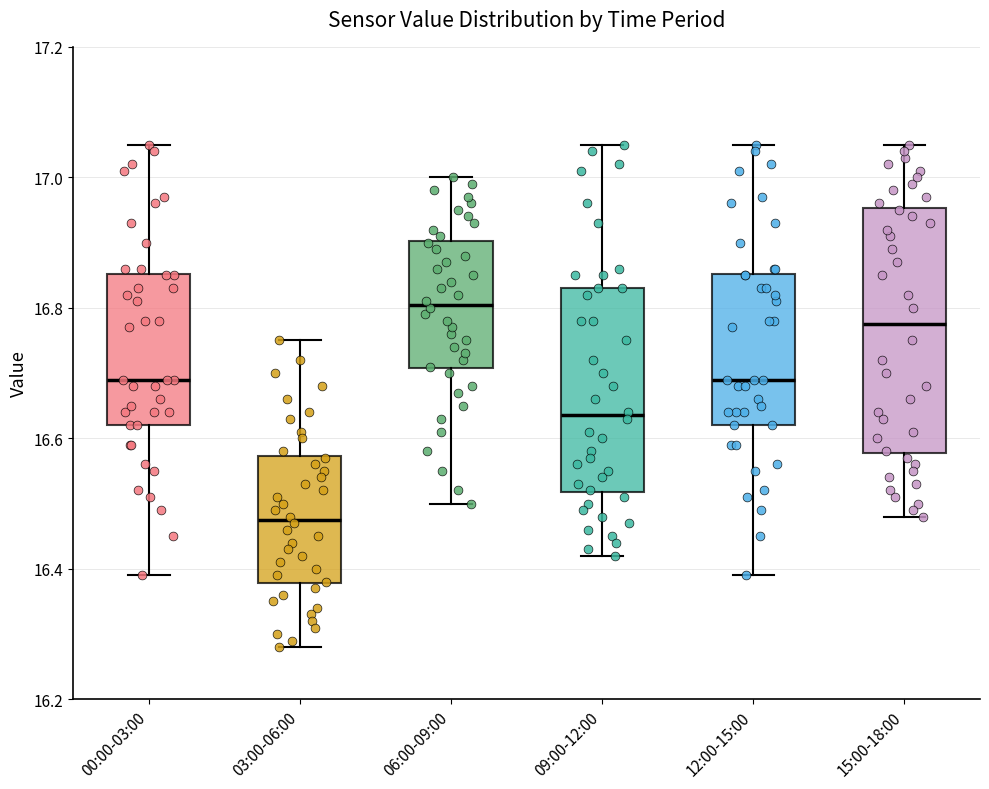

Reading left to right, transcribe this box plot: for each box, give where its median line is, the range the box spans, and where its two whiskers end, as read against the y-axis. The values are not printed on the chart, so give them approximately, as read against the axis.

00:00-03:00: median 16.70, box 16.62 to 16.86, whiskers 16.40 to 17.06
03:00-06:00: median 16.48, box 16.38 to 16.58, whiskers 16.28 to 16.76
06:00-09:00: median 16.80, box 16.70 to 16.90, whiskers 16.50 to 17.00
09:00-12:00: median 16.64, box 16.52 to 16.84, whiskers 16.42 to 17.06
12:00-15:00: median 16.70, box 16.62 to 16.86, whiskers 16.40 to 17.06
15:00-18:00: median 16.78, box 16.58 to 16.96, whiskers 16.48 to 17.06